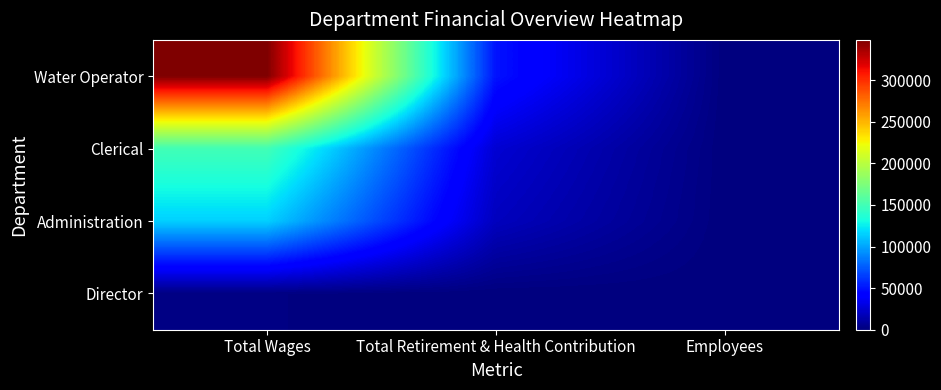

Which series has the widest spread of values?

Water Operator